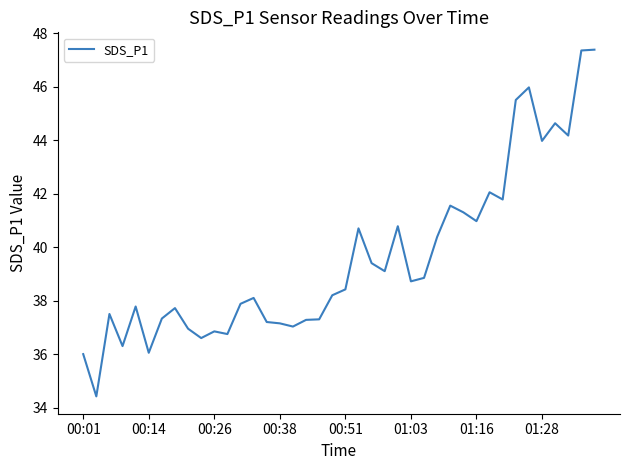

What is the difference between the maximum and minimum values?

13.0